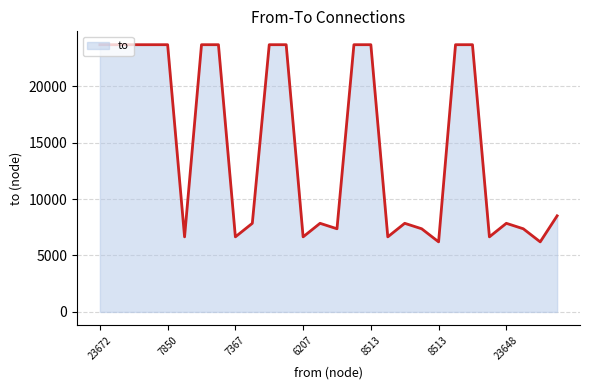

What is the difference between the maximum and minimum values?

17465